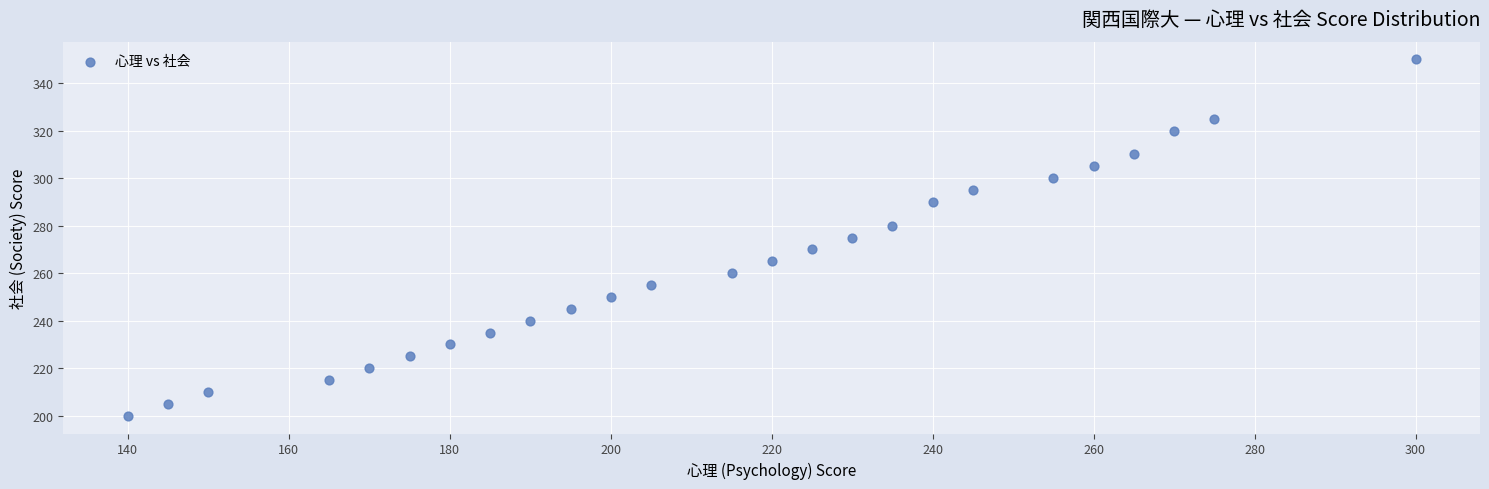

What is the range of Y values (max minus min)?

150